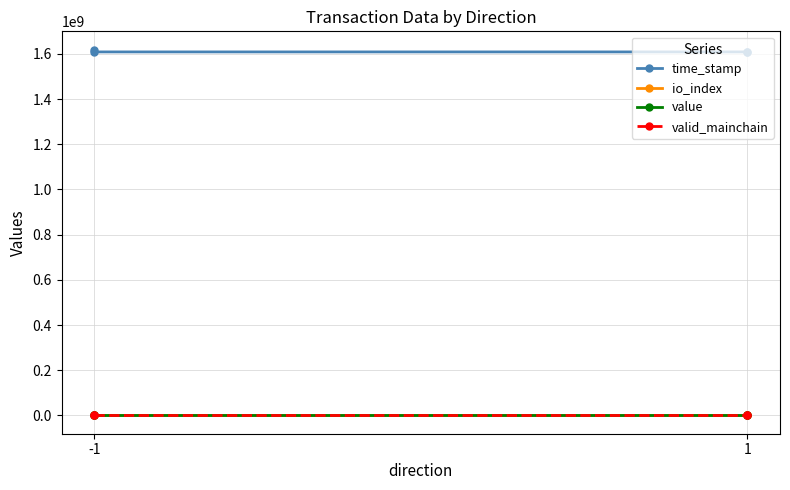

At which label does time_stamp first exceed 1608808443?

-1